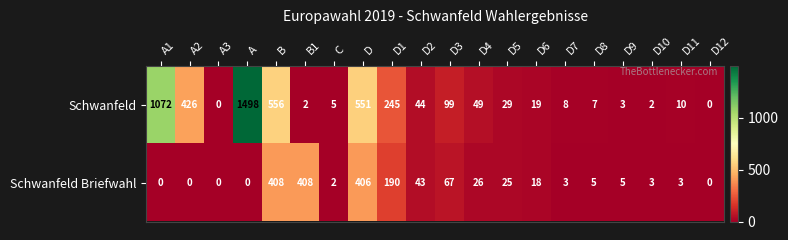

What is the spread (max minus min) of values at D5?

4